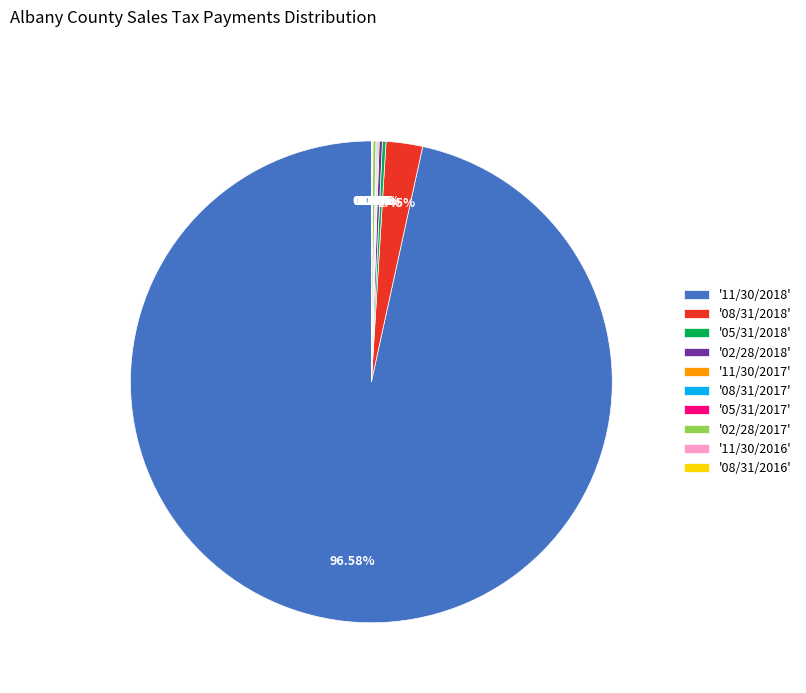

What is the majority slice?

'11/30/2018'